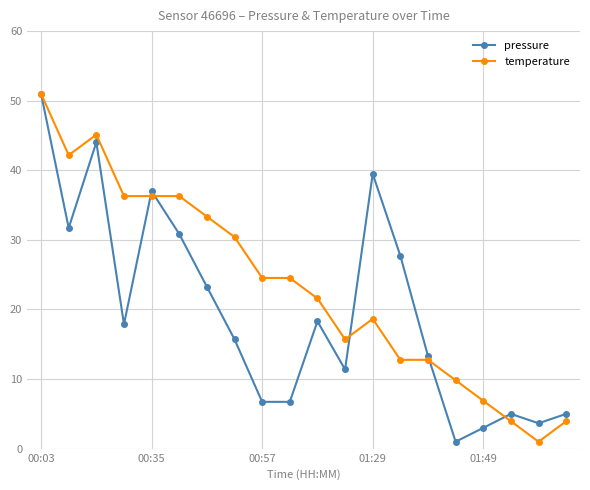

Rank the series by their average value, from highest to lowest.

temperature, pressure